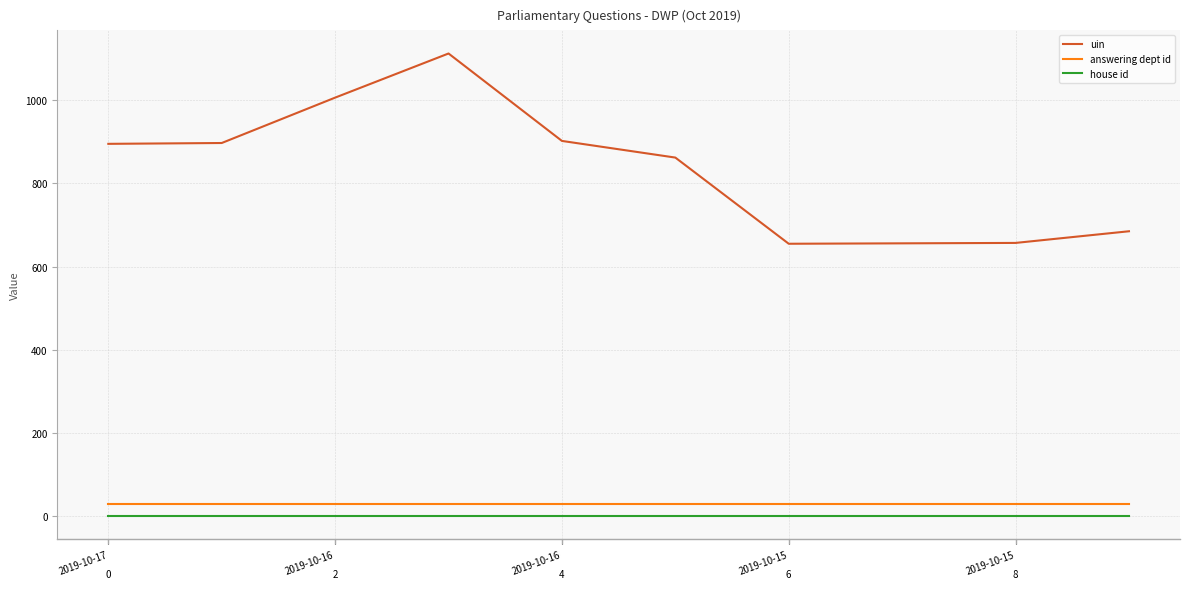

How many values in the uin series are below 895?

5